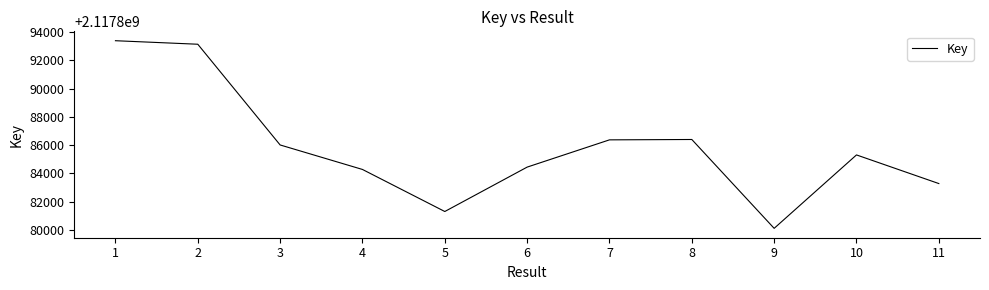

Is it true that the value at 7 is 2780553147?

False